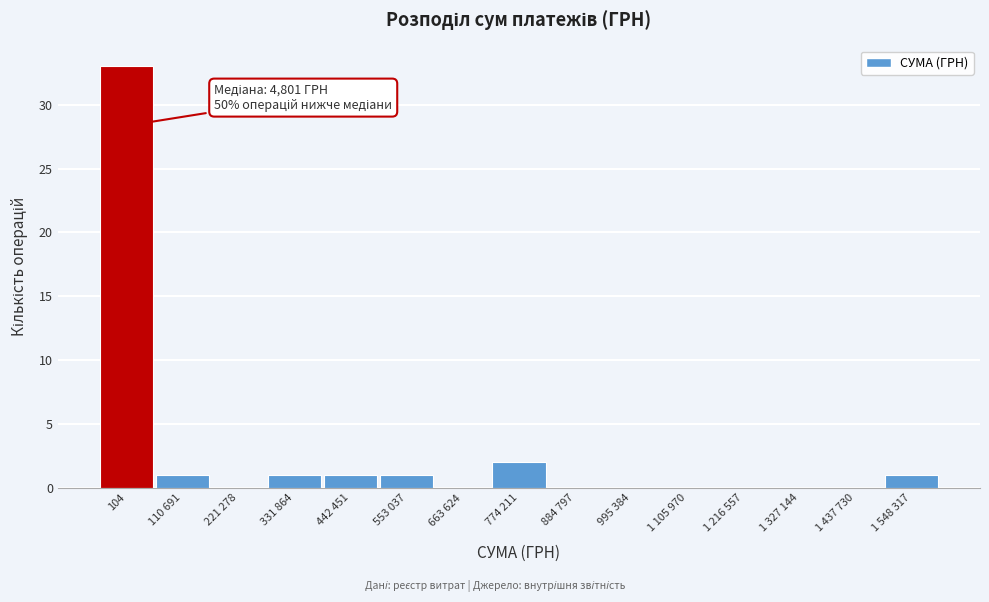

Reading left to right, what are all the values shown in this chart?

104=33	110 691=1	221 278=0	331 864=1	442 451=1	553 037=1	663 624=0	774 211=2	884 797=0	995 384=0	1 105 970=0	1 216 557=0	1 327 144=0	1 437 730=0	1 548 317=1